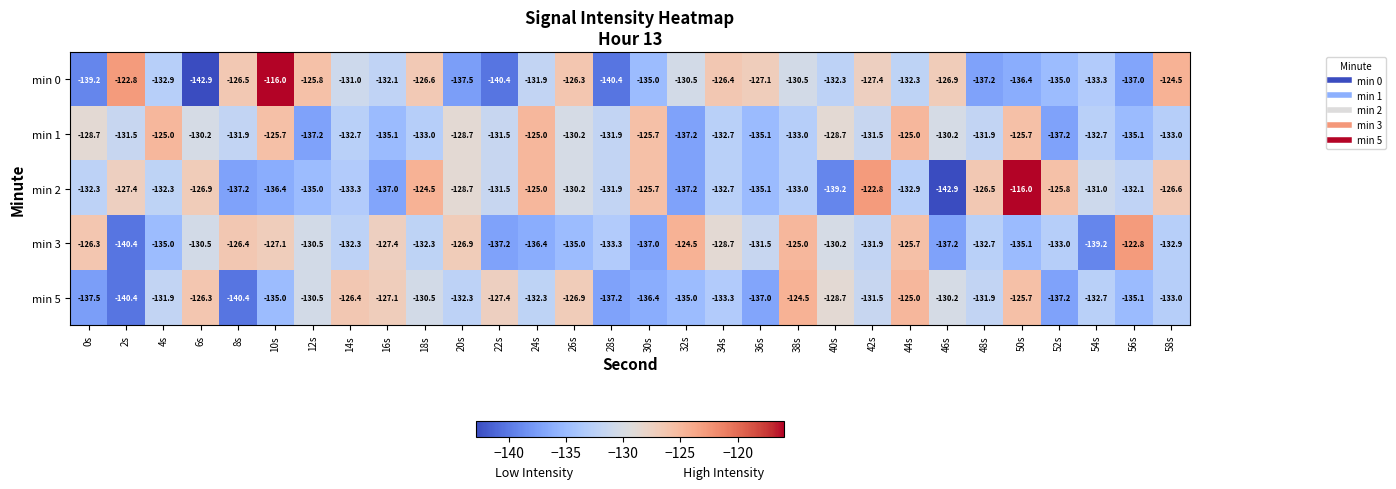

Is the value of min 3 at 6s greater than the value of min 5 at 22s?

No